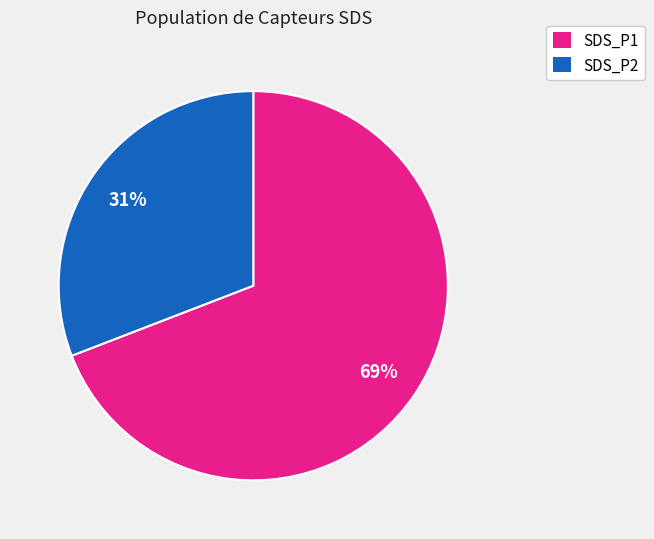

How many slices are in this pie chart?

2